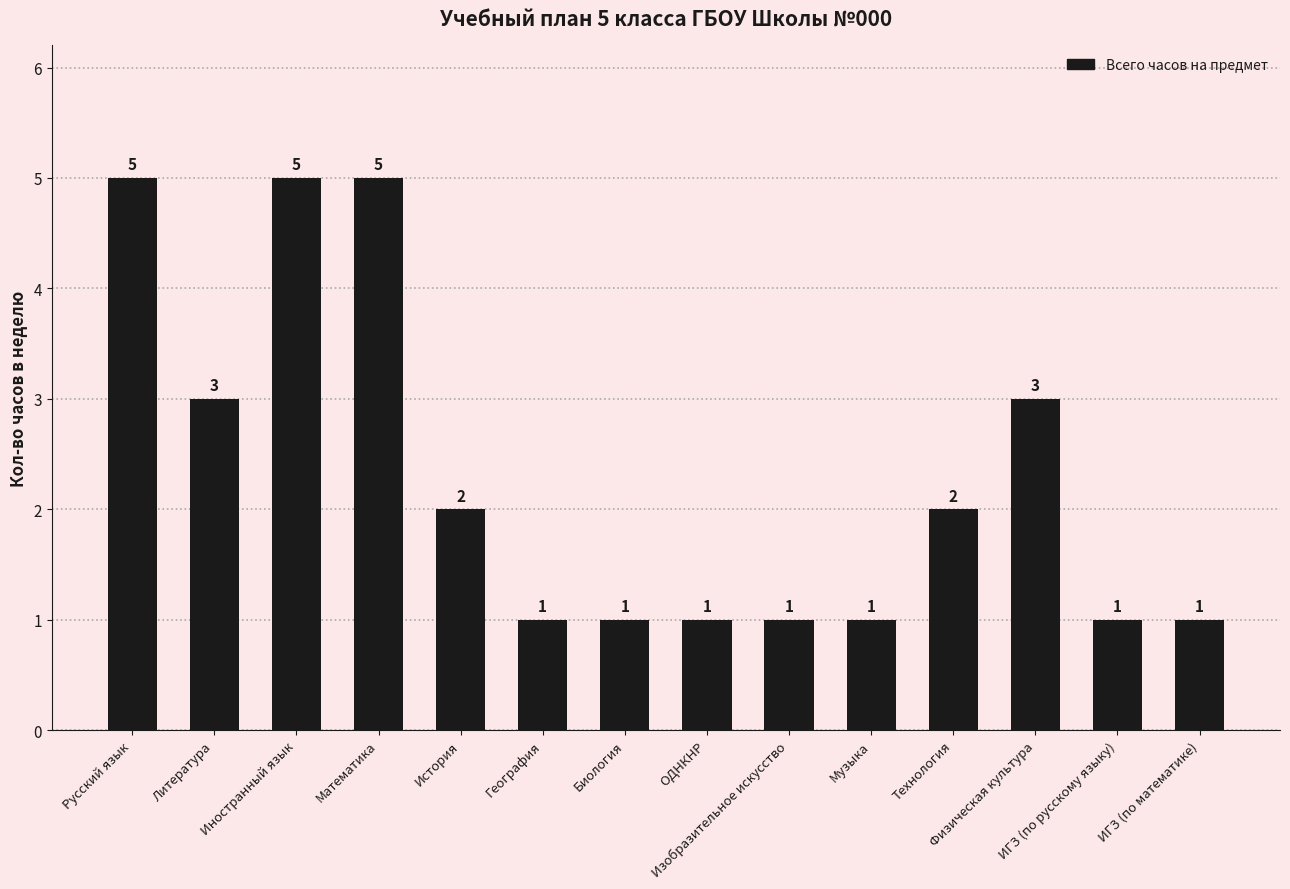

What is the value of the 1st bar from the left?

5